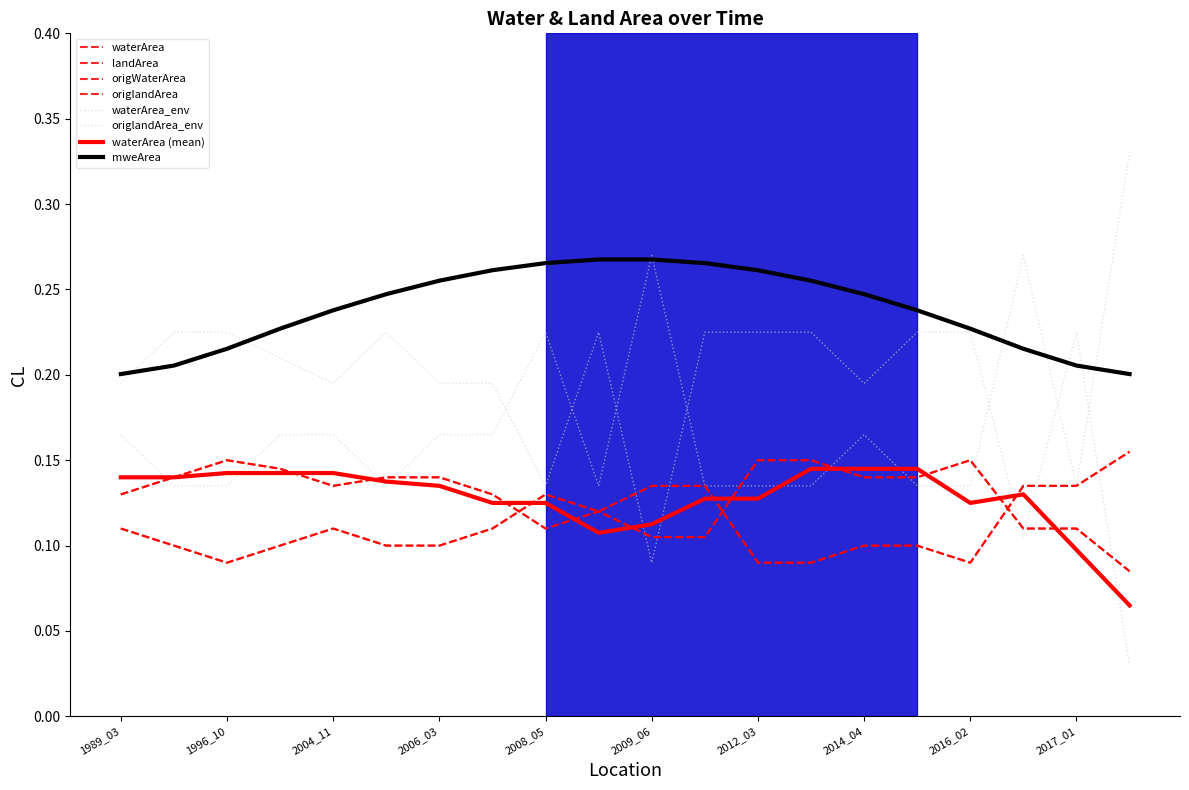

True or false: origlandArea has more than 2 points higher than both neighbors.

True